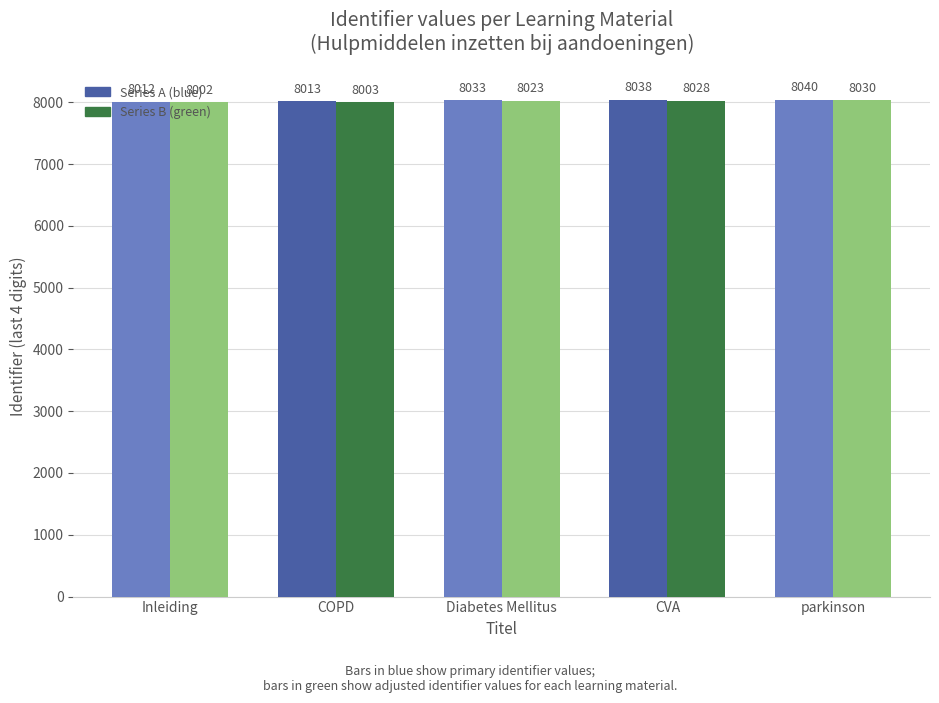

What is the difference between the highest and lowest values at Diabetes Mellitus?

10